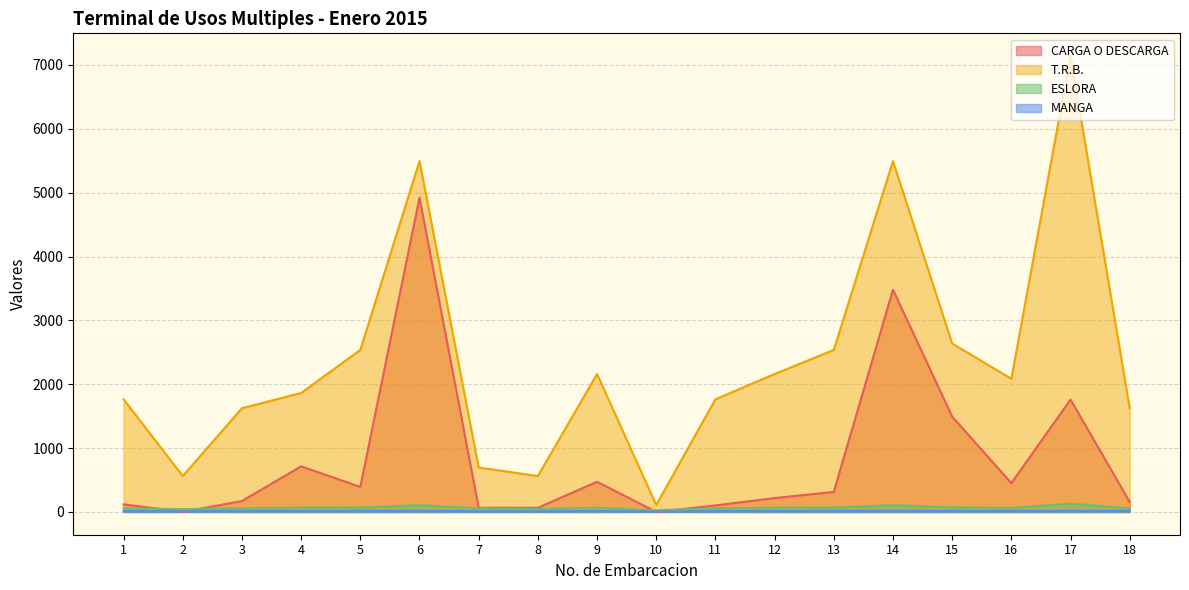

Is it true that T.R.B. equals 1764.0 at 1?

True